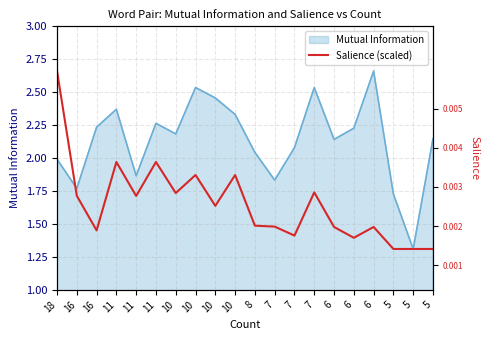

Which category has the highest value across all series?

18